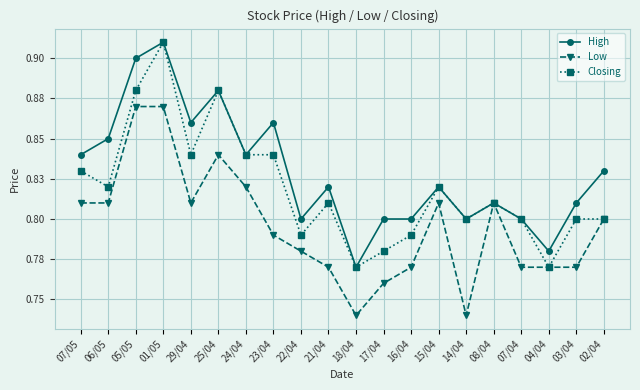

Does the chart have visible grid lines?

Yes